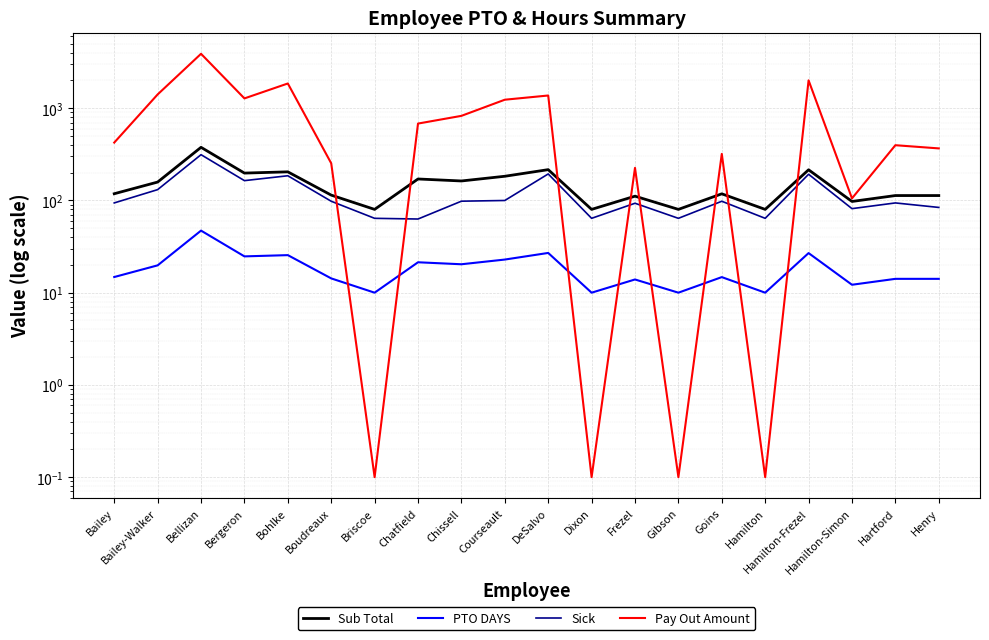

Read the Sub Total value at Chissell.

162.6